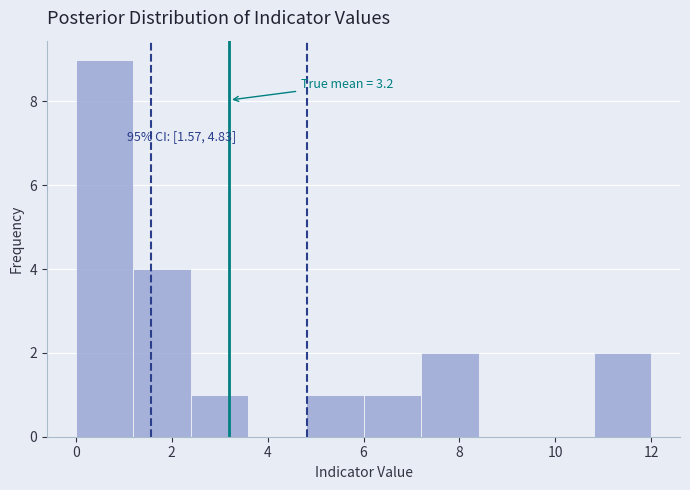

Which range on the x-axis has the tallest bar?

0.0 to 1.2